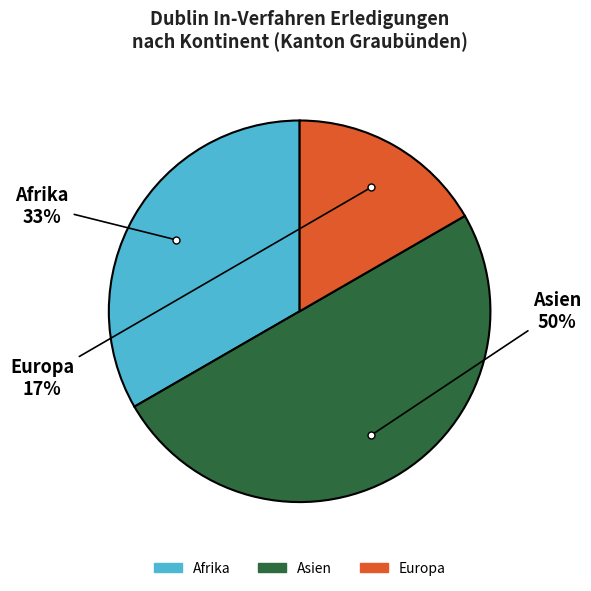

How many segments does this pie chart have?

3